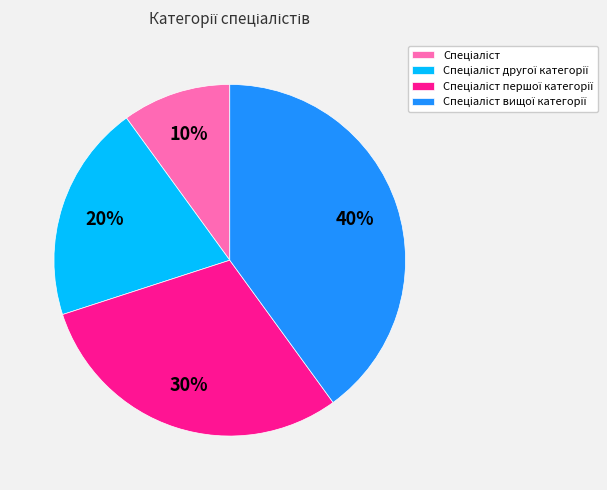

Does any single category account for the majority?

No